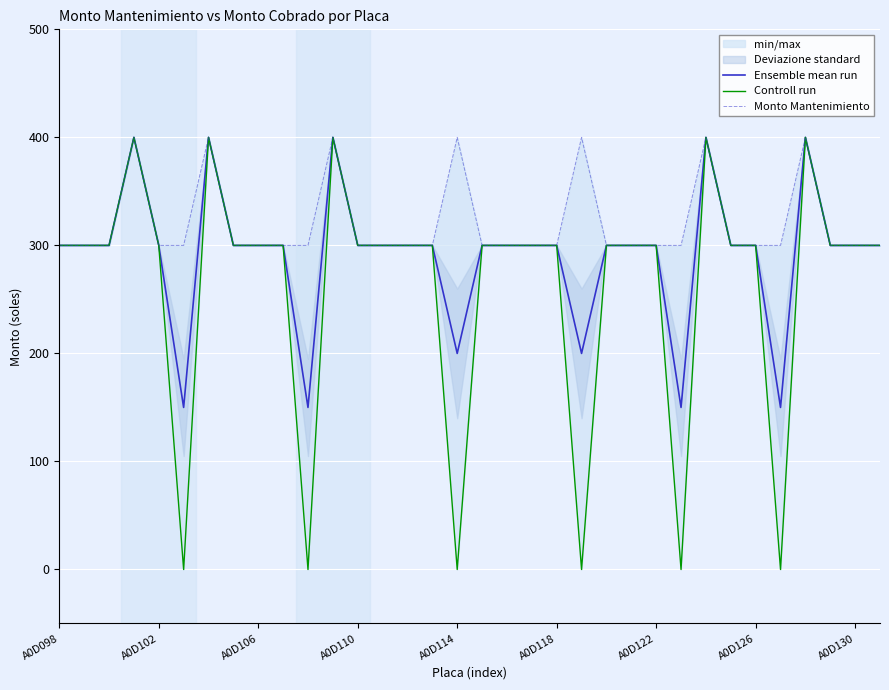

What are all the series names shown in the legend?

Ensemble mean run, Controll run, Monto Mantenimiento